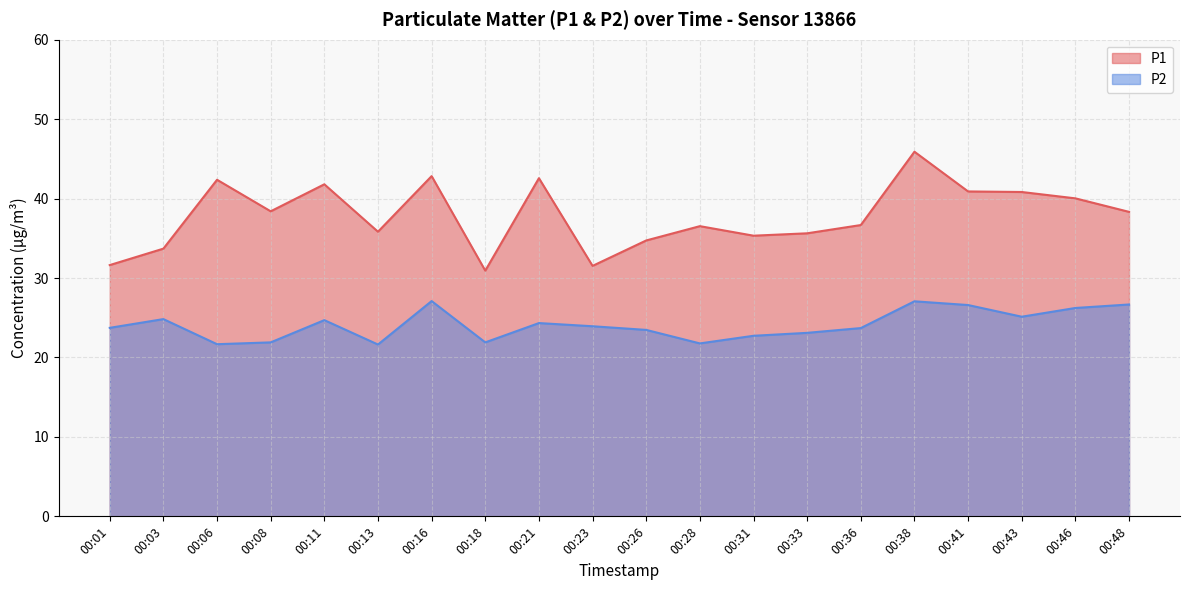

What are all the series names shown in the legend?

P1, P2